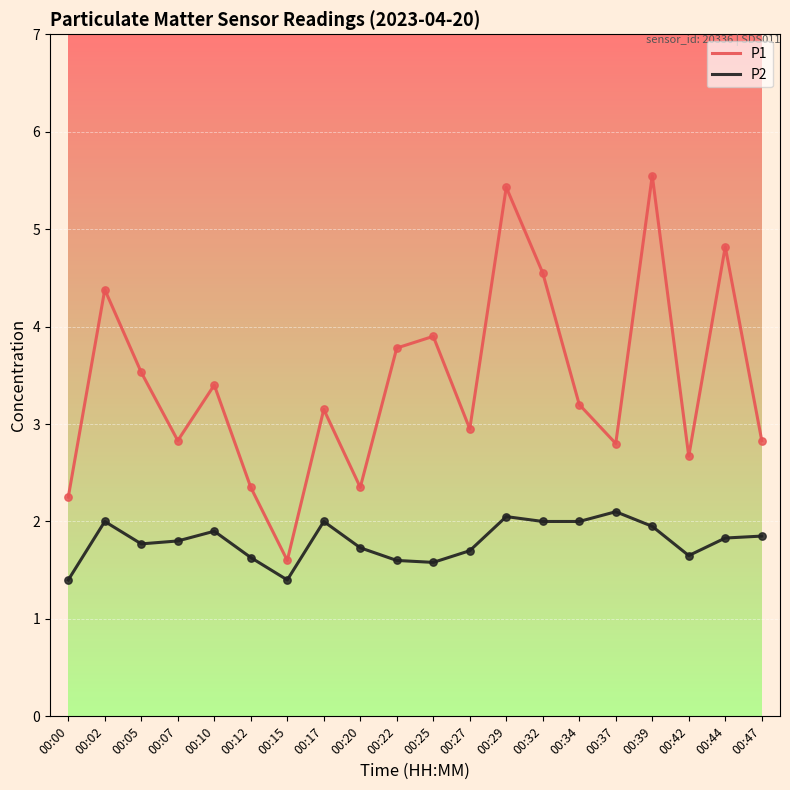

Which series has the widest spread of values?

P1